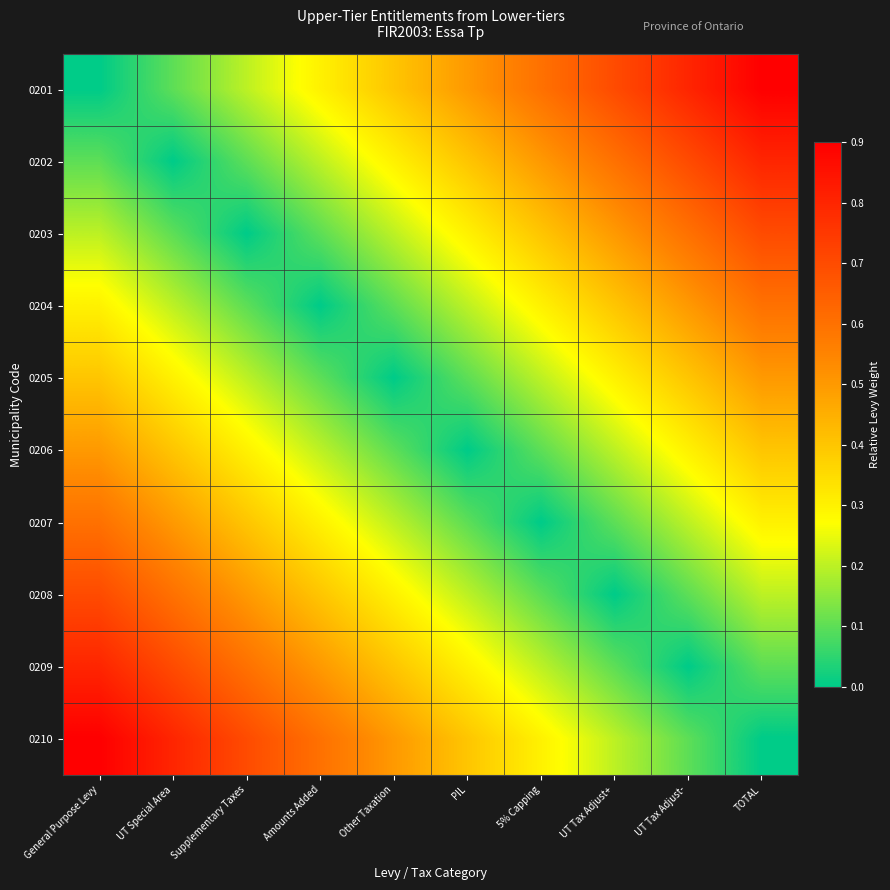

Reading right to left, extract all data points from this chart.

0201: TOTAL=0.9	UT Tax Adjust-=0.8	UT Tax Adjust+=0.7	5% Capping=0.6	PIL=0.5	Other Taxation=0.4	Amounts Added=0.3	Supplementary Taxes=0.2	UT Special Area=0.1	General Purpose Levy=0.0
0202: TOTAL=0.8	UT Tax Adjust-=0.7	UT Tax Adjust+=0.6	5% Capping=0.5	PIL=0.4	Other Taxation=0.3	Amounts Added=0.2	Supplementary Taxes=0.1	UT Special Area=0.0	General Purpose Levy=0.1
0203: TOTAL=0.7	UT Tax Adjust-=0.6	UT Tax Adjust+=0.5	5% Capping=0.4	PIL=0.3	Other Taxation=0.2	Amounts Added=0.1	Supplementary Taxes=0.0	UT Special Area=0.1	General Purpose Levy=0.2
0204: TOTAL=0.6	UT Tax Adjust-=0.5	UT Tax Adjust+=0.4	5% Capping=0.3	PIL=0.2	Other Taxation=0.1	Amounts Added=0.0	Supplementary Taxes=0.1	UT Special Area=0.2	General Purpose Levy=0.3
0205: TOTAL=0.5	UT Tax Adjust-=0.4	UT Tax Adjust+=0.3	5% Capping=0.2	PIL=0.1	Other Taxation=0.0	Amounts Added=0.1	Supplementary Taxes=0.2	UT Special Area=0.3	General Purpose Levy=0.4
0206: TOTAL=0.4	UT Tax Adjust-=0.3	UT Tax Adjust+=0.2	5% Capping=0.1	PIL=0.0	Other Taxation=0.1	Amounts Added=0.2	Supplementary Taxes=0.3	UT Special Area=0.4	General Purpose Levy=0.5
0207: TOTAL=0.3	UT Tax Adjust-=0.2	UT Tax Adjust+=0.1	5% Capping=0.0	PIL=0.1	Other Taxation=0.2	Amounts Added=0.3	Supplementary Taxes=0.4	UT Special Area=0.5	General Purpose Levy=0.6
0208: TOTAL=0.2	UT Tax Adjust-=0.1	UT Tax Adjust+=0.0	5% Capping=0.1	PIL=0.2	Other Taxation=0.3	Amounts Added=0.4	Supplementary Taxes=0.5	UT Special Area=0.6	General Purpose Levy=0.7
0209: TOTAL=0.1	UT Tax Adjust-=0.0	UT Tax Adjust+=0.1	5% Capping=0.2	PIL=0.3	Other Taxation=0.4	Amounts Added=0.5	Supplementary Taxes=0.6	UT Special Area=0.7	General Purpose Levy=0.8
0210: TOTAL=0.0	UT Tax Adjust-=0.1	UT Tax Adjust+=0.2	5% Capping=0.3	PIL=0.4	Other Taxation=0.5	Amounts Added=0.6	Supplementary Taxes=0.7	UT Special Area=0.8	General Purpose Levy=0.9